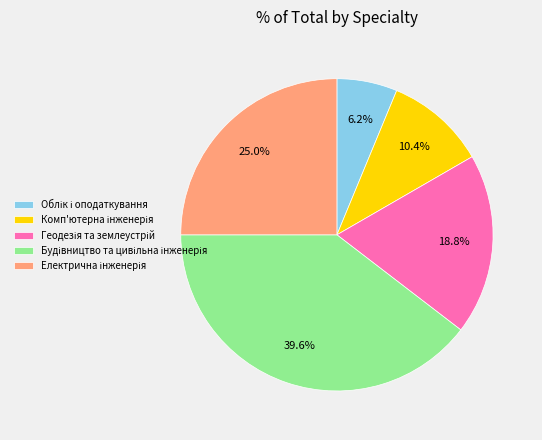

Is there any slice that represents more than half of the pie?

No